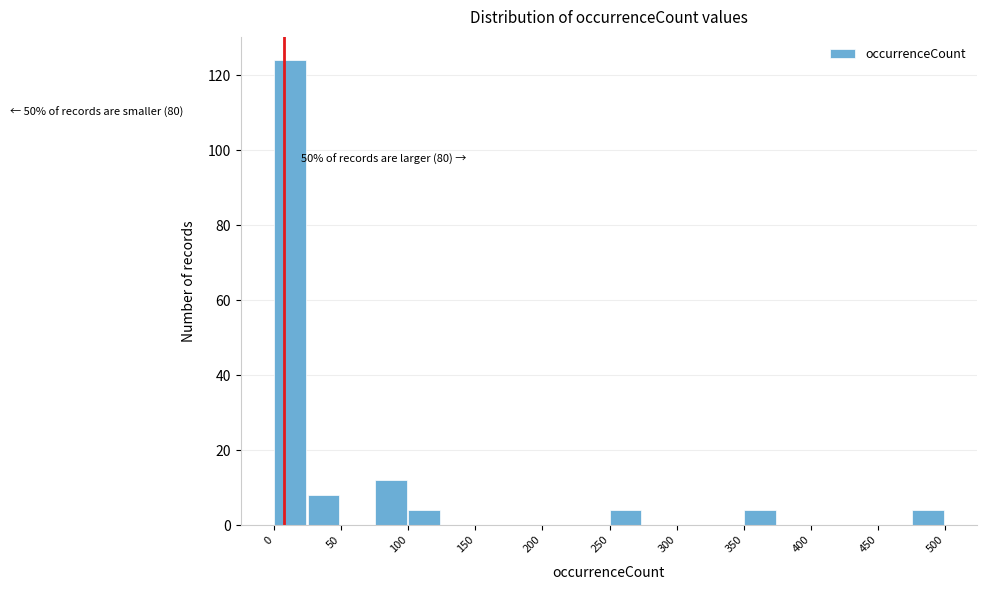

Over which range of the x-axis is the bar tallest?

0 to 25